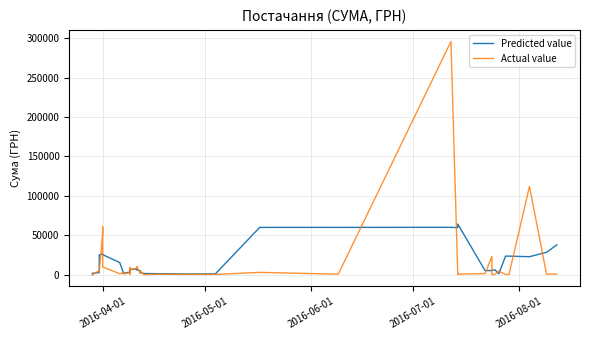

What is the average value of the Actual value series?

15774.4